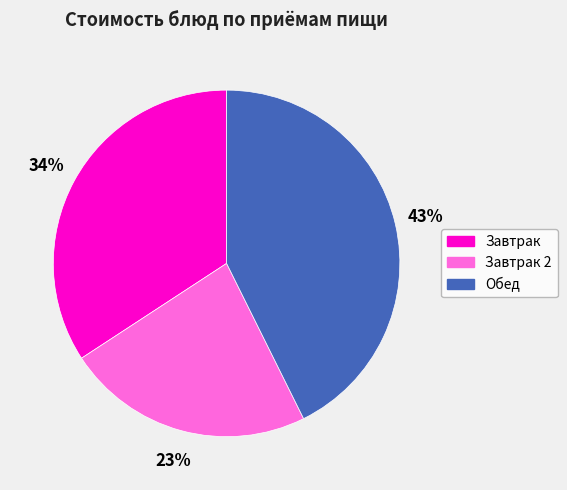

To the nearest percent, what percentage of the pie is Завтрак 2?

23%